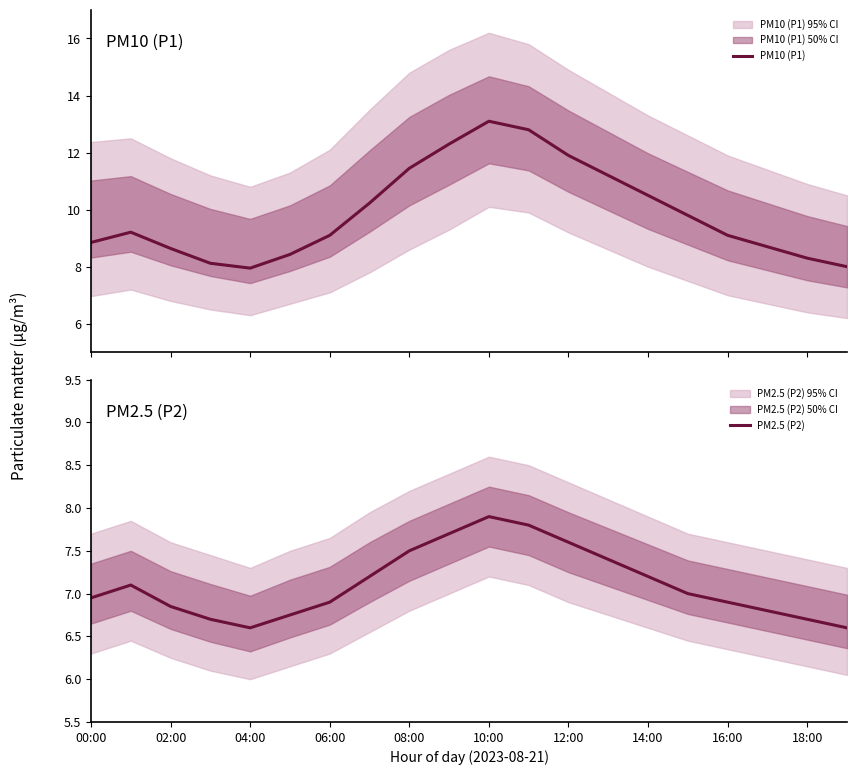

True or false: PM2.5 (P2) has a value of 6.9 at 06:00.

True